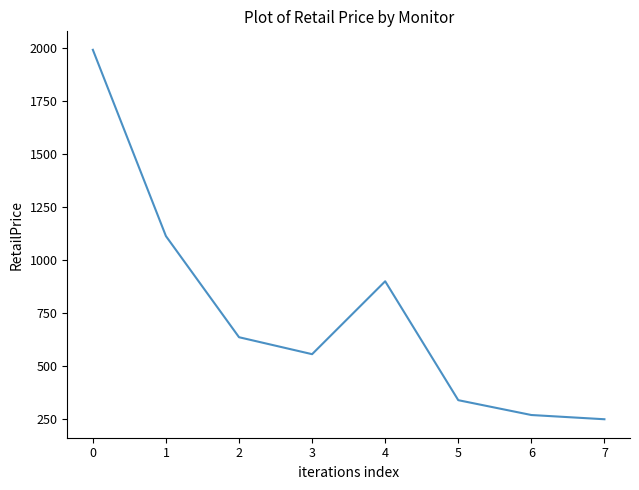

Which label corresponds to the smallest value in the chart?

7